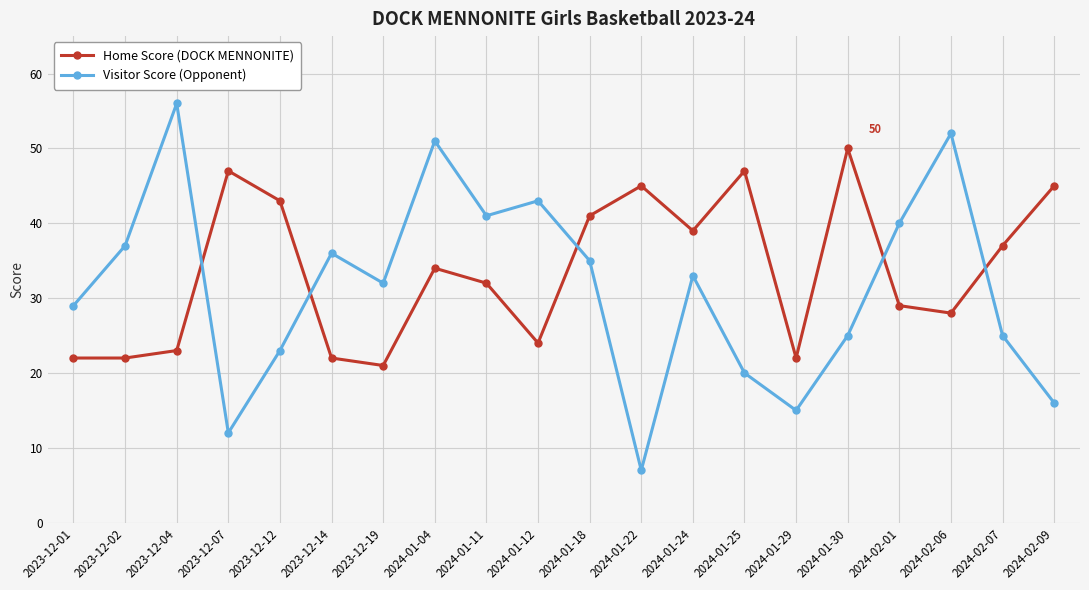

Read the Home Score (DOCK MENNONITE) value at 2023-12-14, to the nearest 10.

20